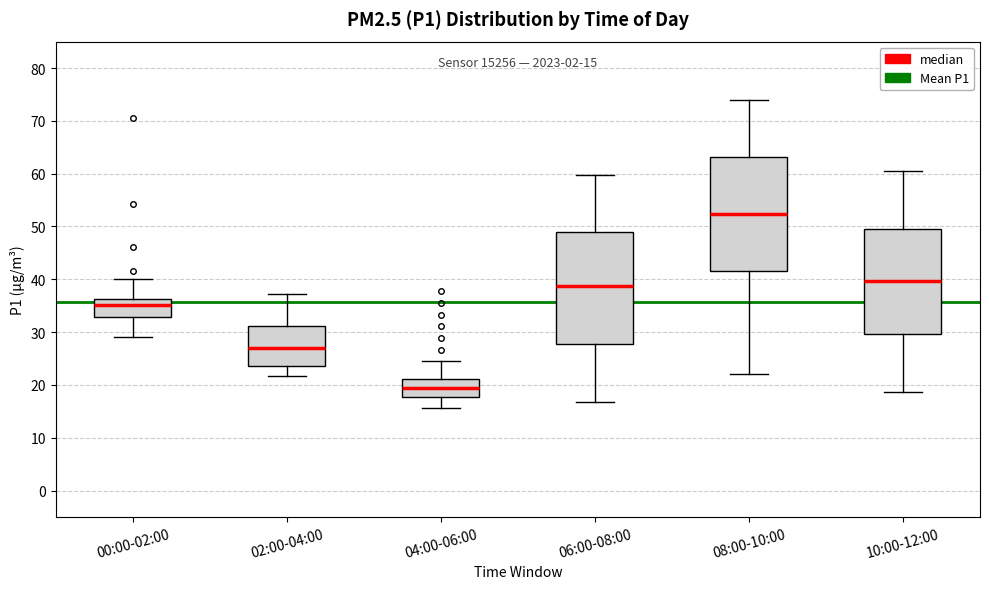

Which box's median line is the lowest?

04:00-06:00